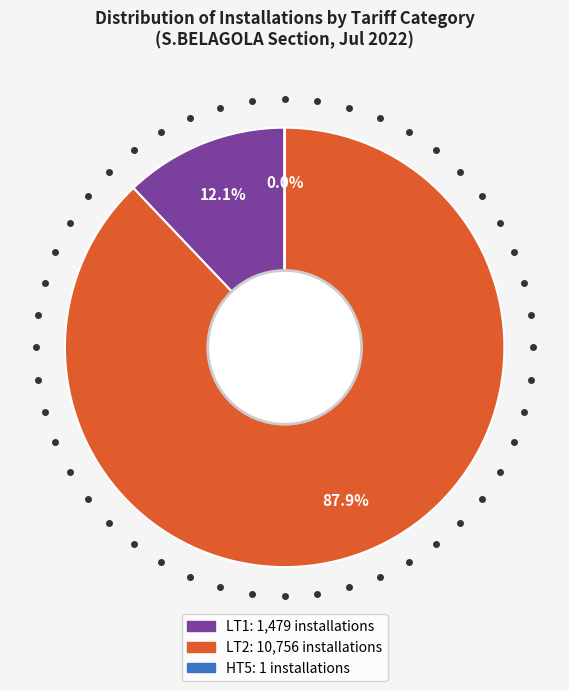

Is there any slice that represents more than half of the pie?

Yes